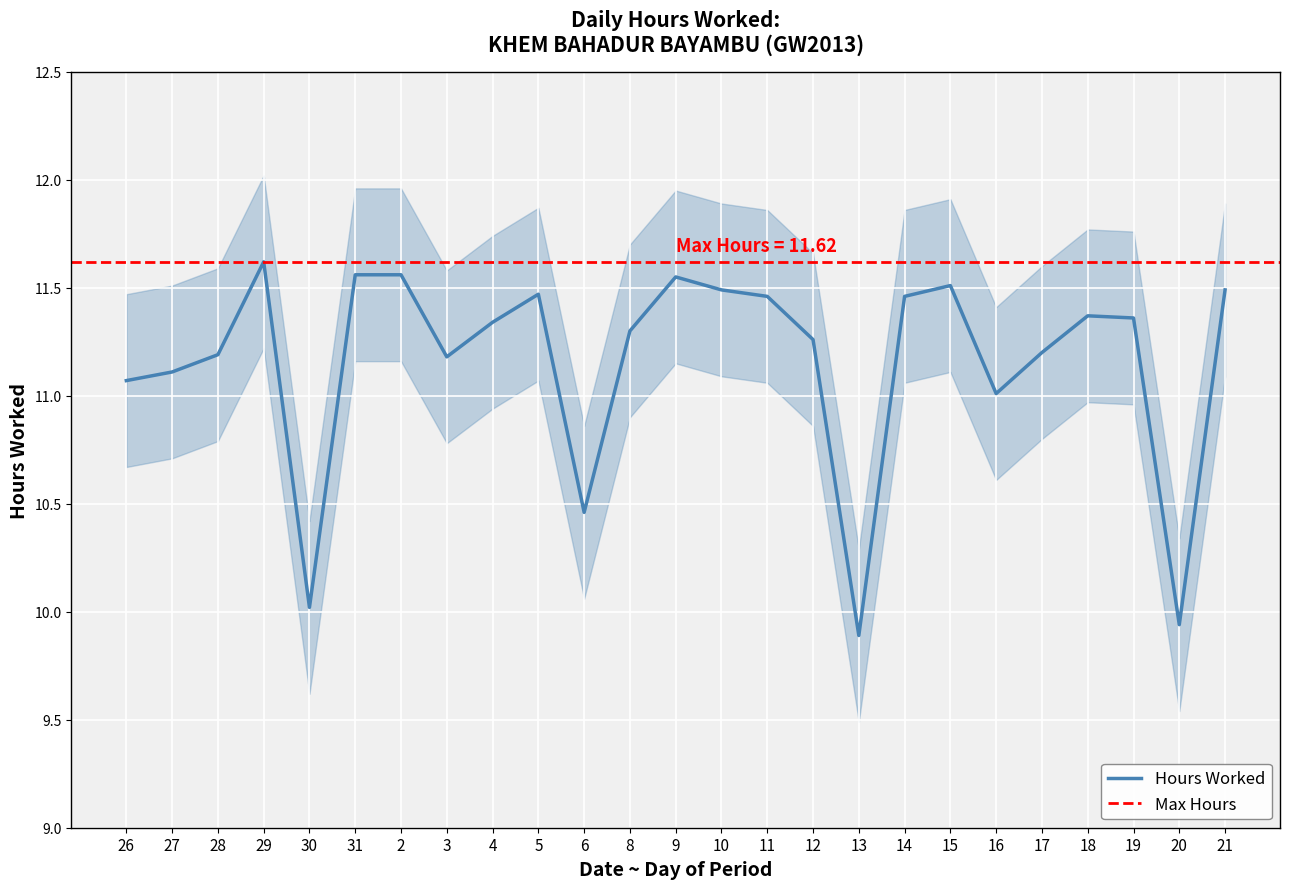

Rank the series at 9 from lowest to highest value.

Lower Band, Hours Worked, Upper Band